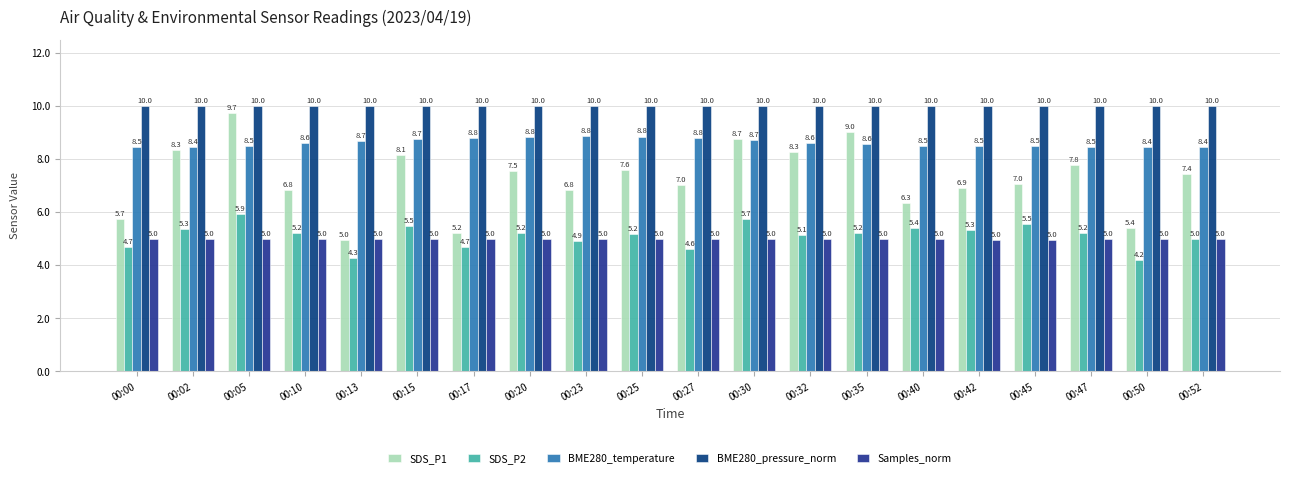

How many bars are there in total?

100